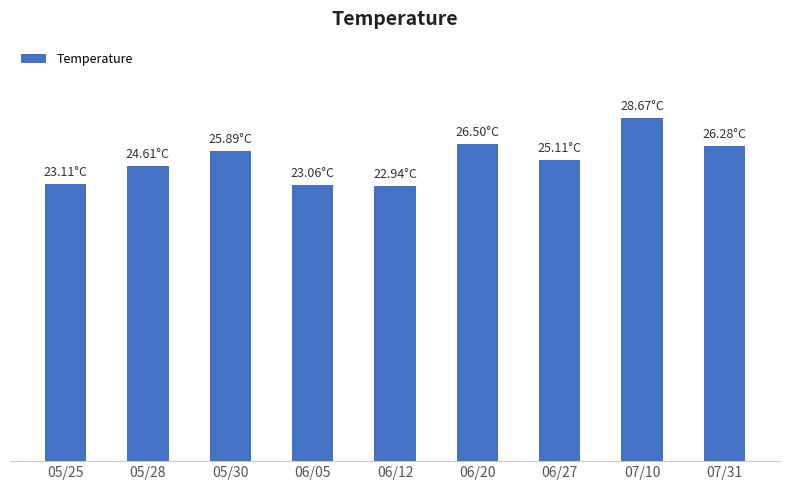

What position from the left is 07/10?

8